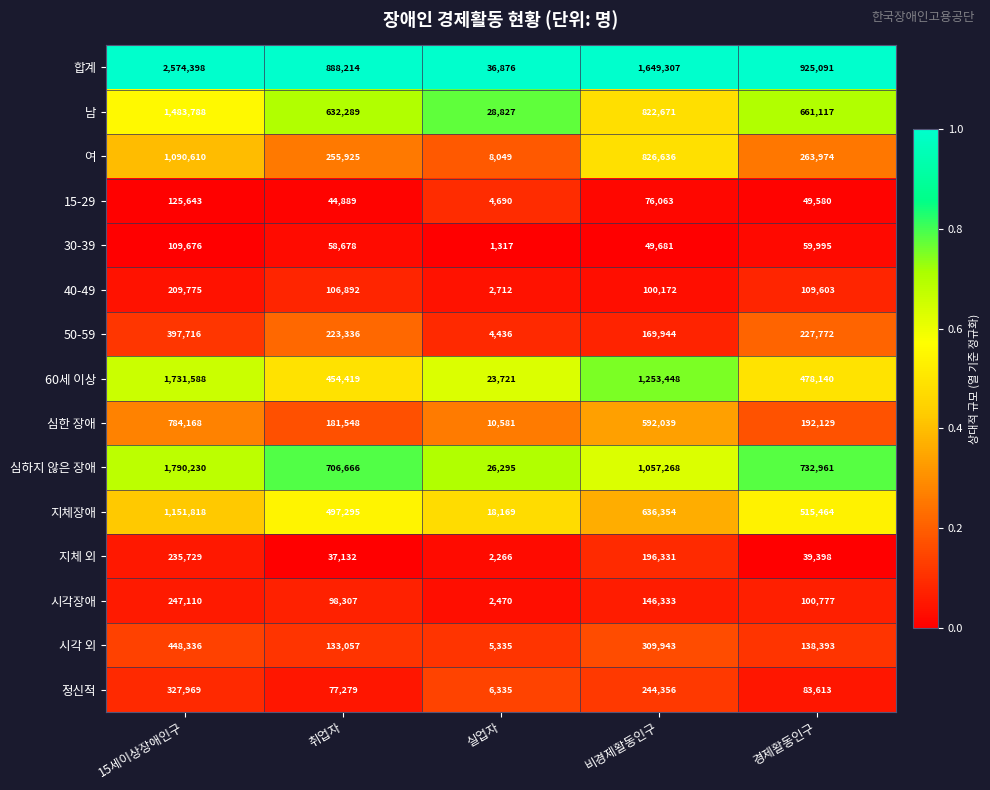

Which series has the largest range (max minus min)?

합계